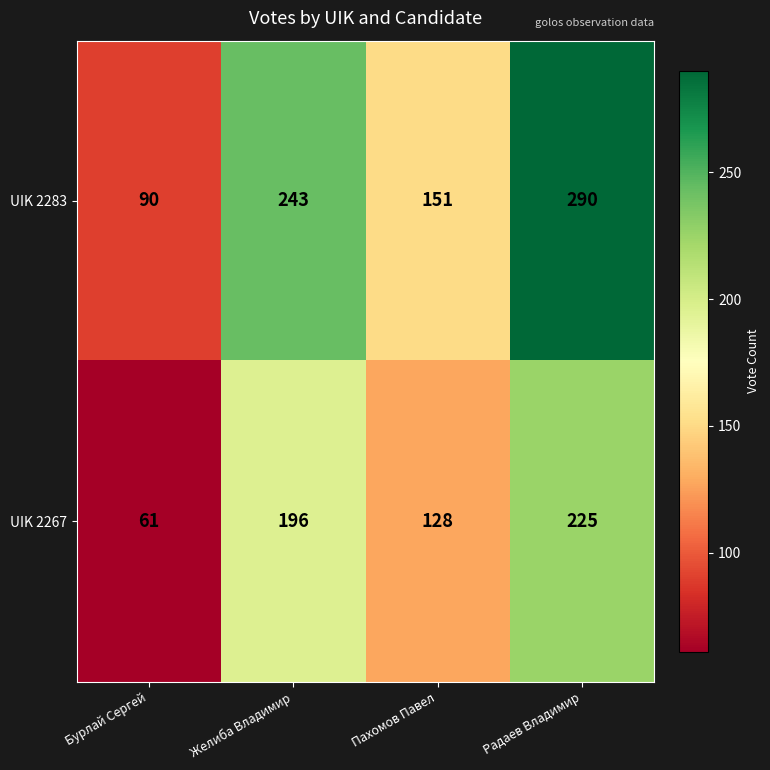

At how many categories does at least one series exceed 189?

2